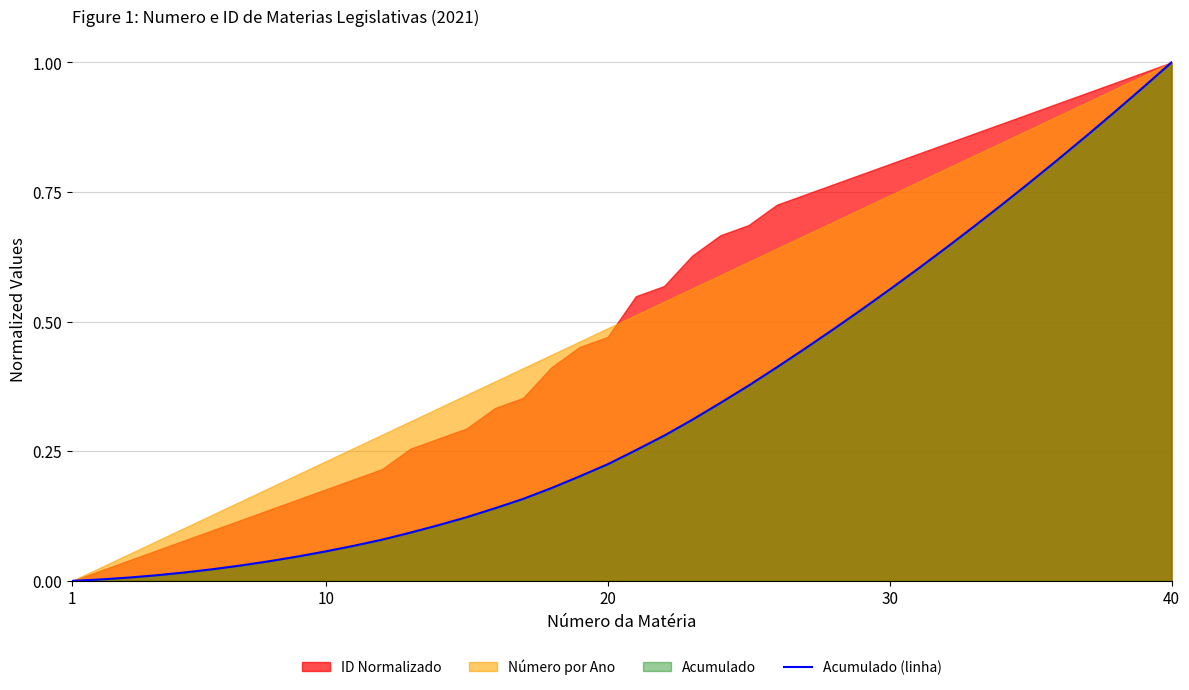

How many lines are shown in the chart?

1